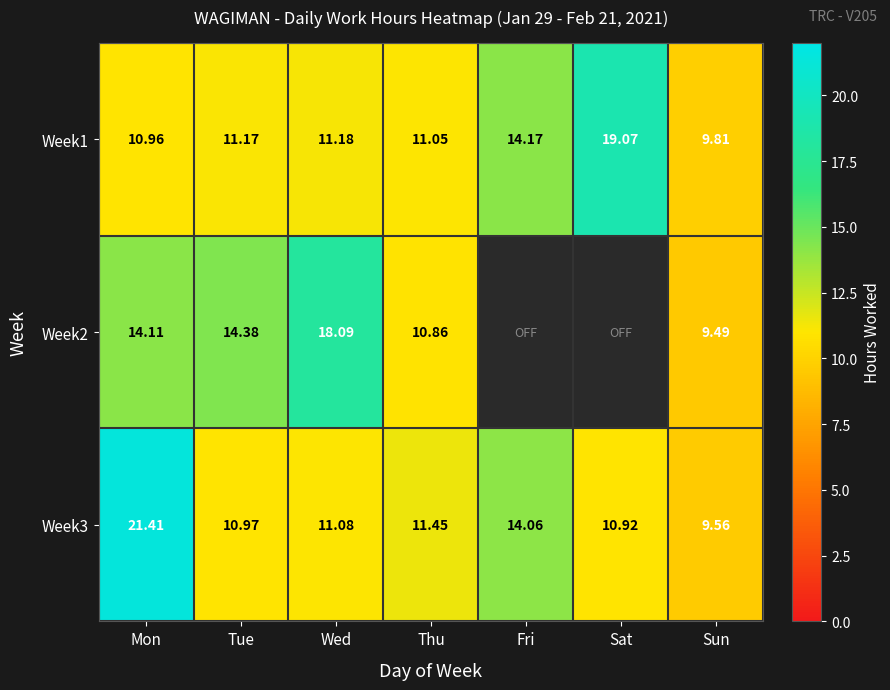

Where does the Week1 series first go above 11?

Tue